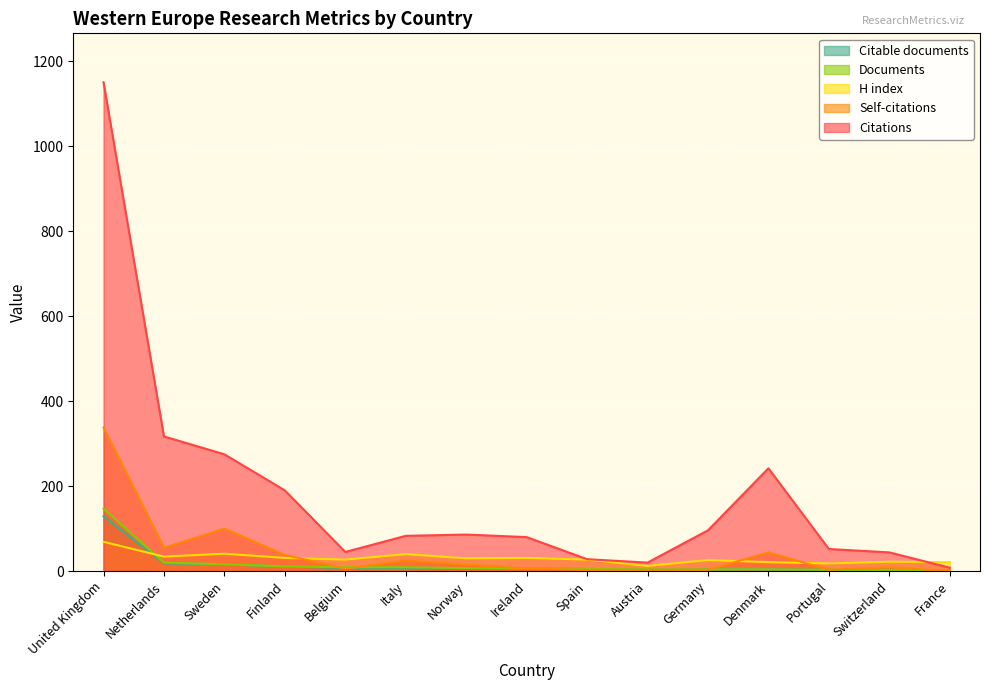

Reading left to right, transcribe all the data shown in this chart.

Citations: 1151	317	275	190	45	83	86	80	28	20	96	242	52	44	8
Self-citations: 338	55	100	38	6	25	15	6	3	3	3	44	3	9	0
H index: 69	34	41	31	27	40	30	31	27	12	26	21	18	22	21
Documents: 147	20	16	11	9	9	7	6	5	4	4	4	3	3	2
Citable documents: 129	18	16	11	7	7	5	6	5	3	4	4	3	3	2